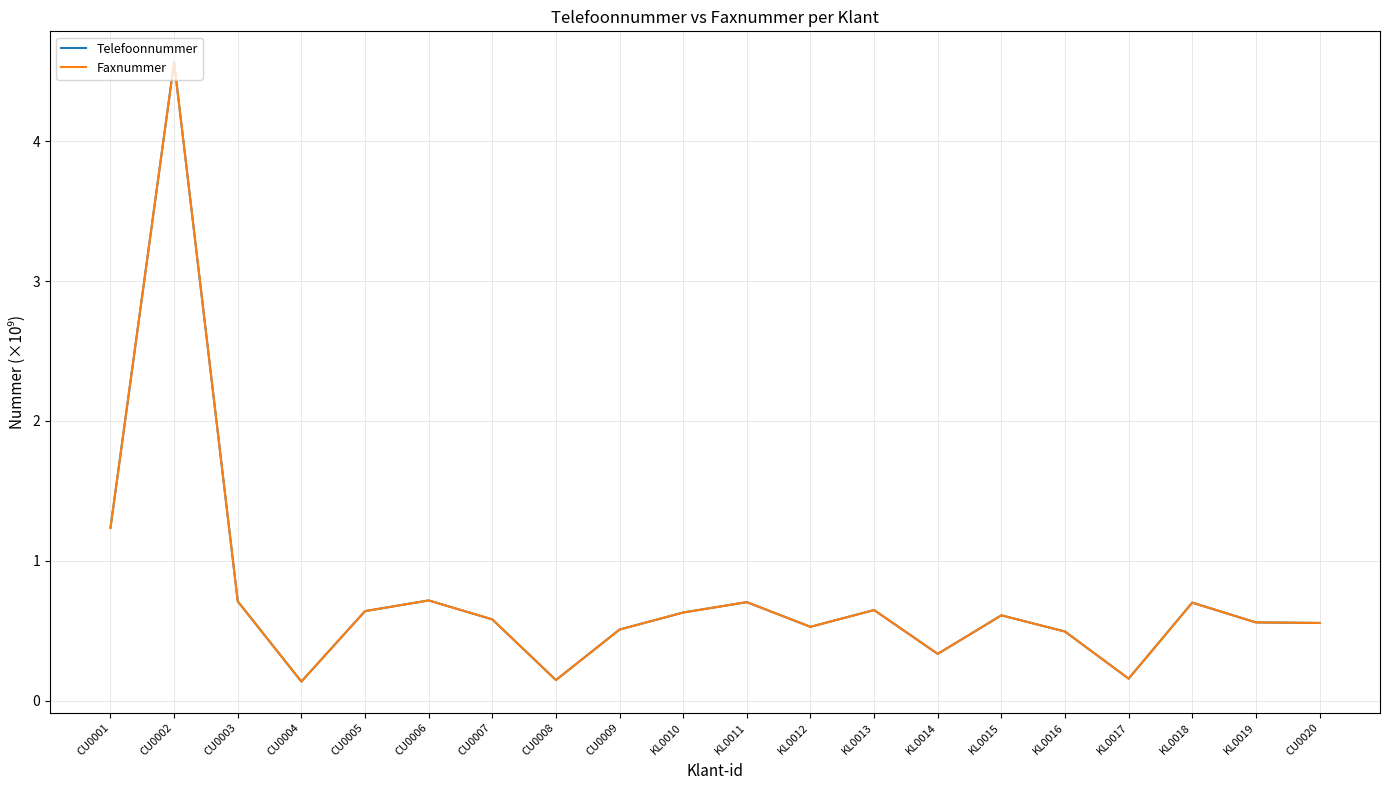

What is the minimum value for Faxnummer?

0.1